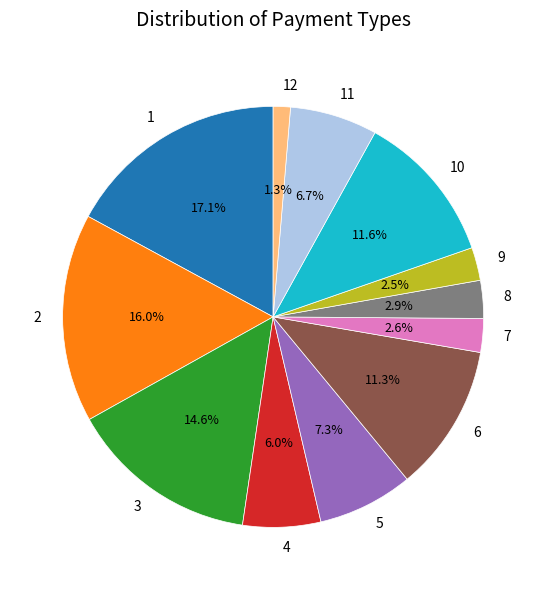

Which category has the smallest portion of the pie?

12